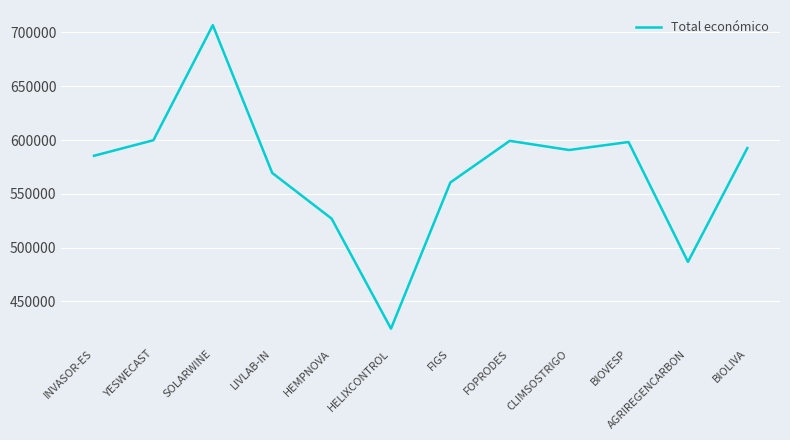

How many lines are shown in the chart?

1